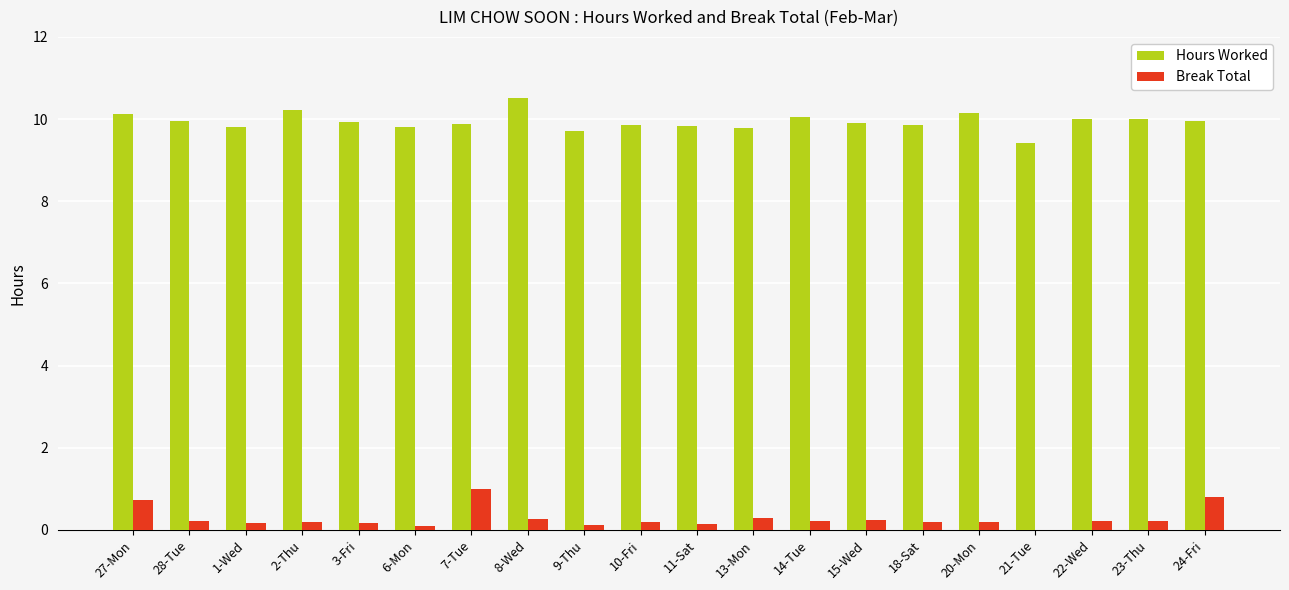

What are all the series names shown in the legend?

Hours Worked, Break Total